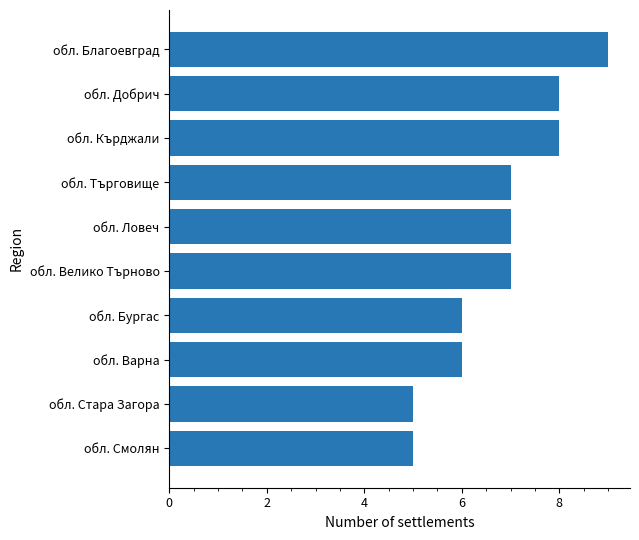

Count the number of data series in this chart.

1